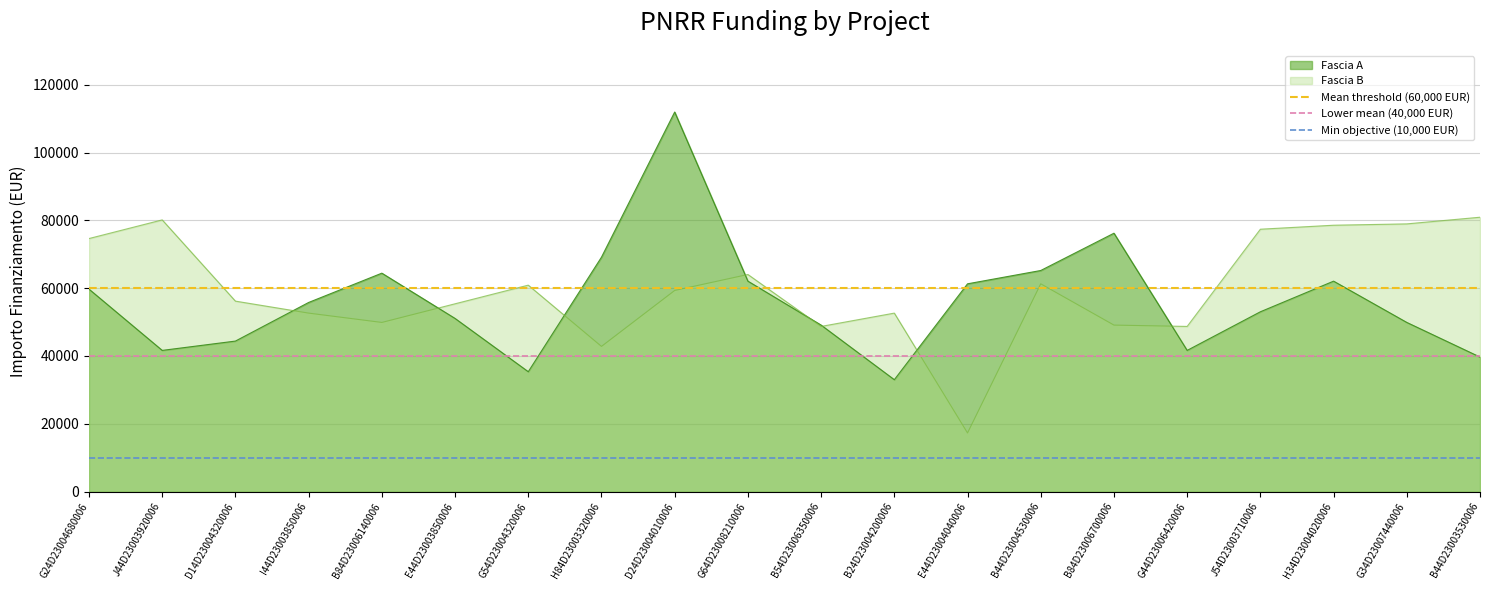

True or false: Lower mean (40,000 EUR) has a value of 40000 at J44D23003920006.

True